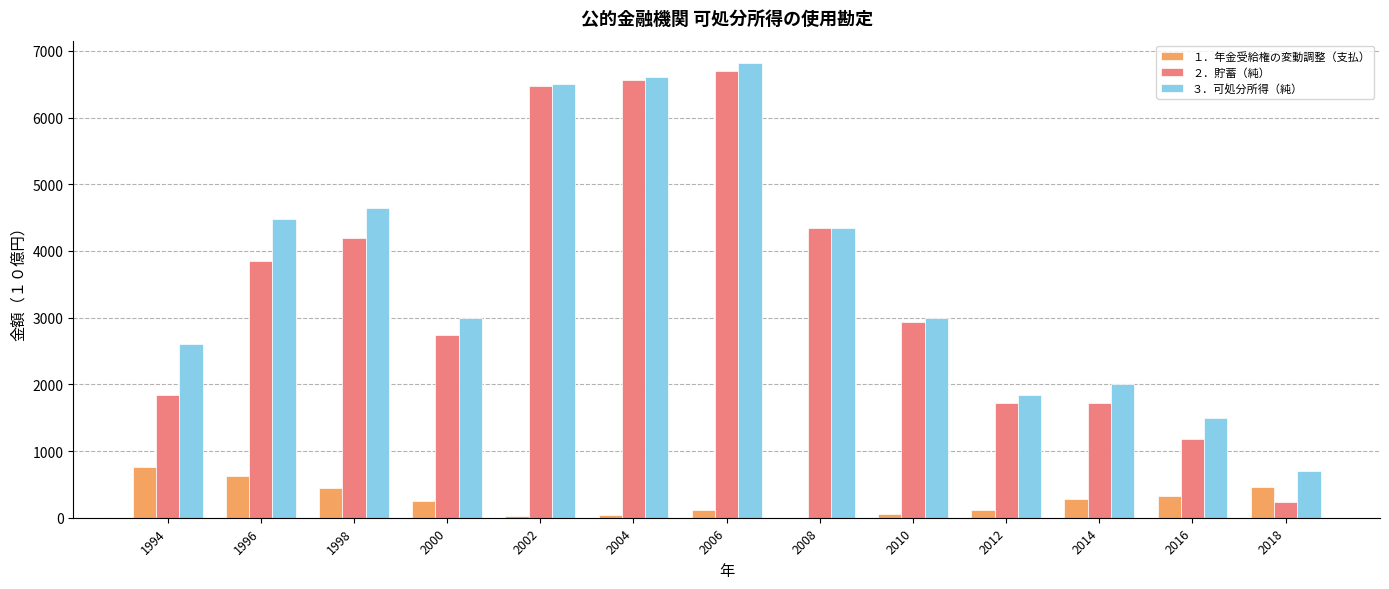

Is the value of ２．貯蓄（純） at 2010 greater than the value of １．年金受給権の変動調整（支払） at 2000?

Yes